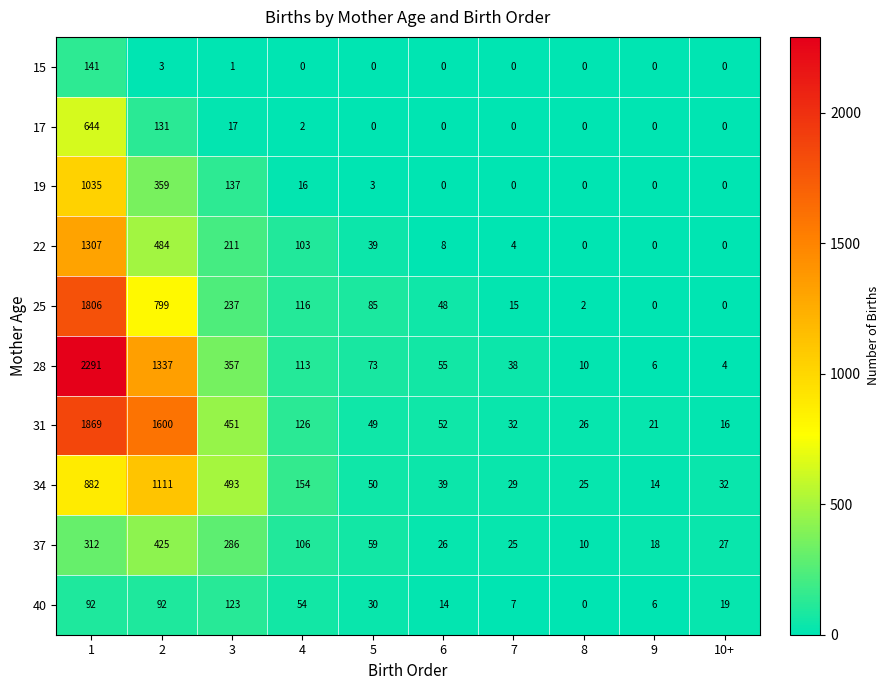

Count the number of data series in this chart.

10